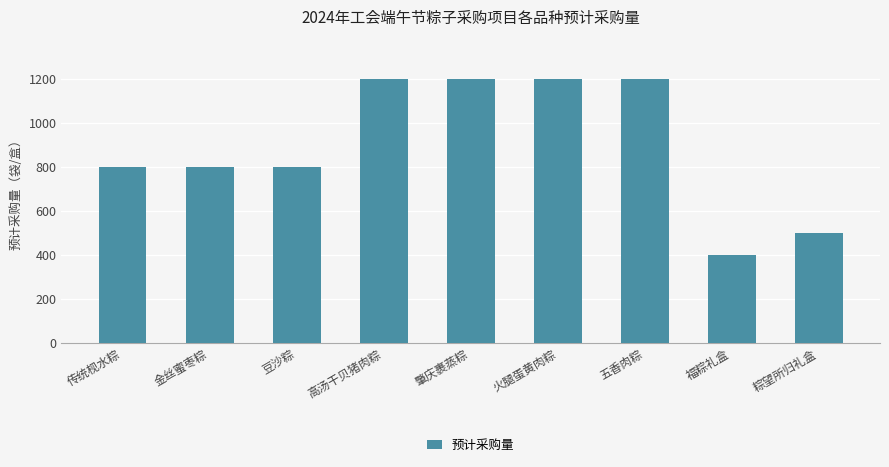

What value does the data have at 肇庆裹蒸粽, to the nearest 50?

1200